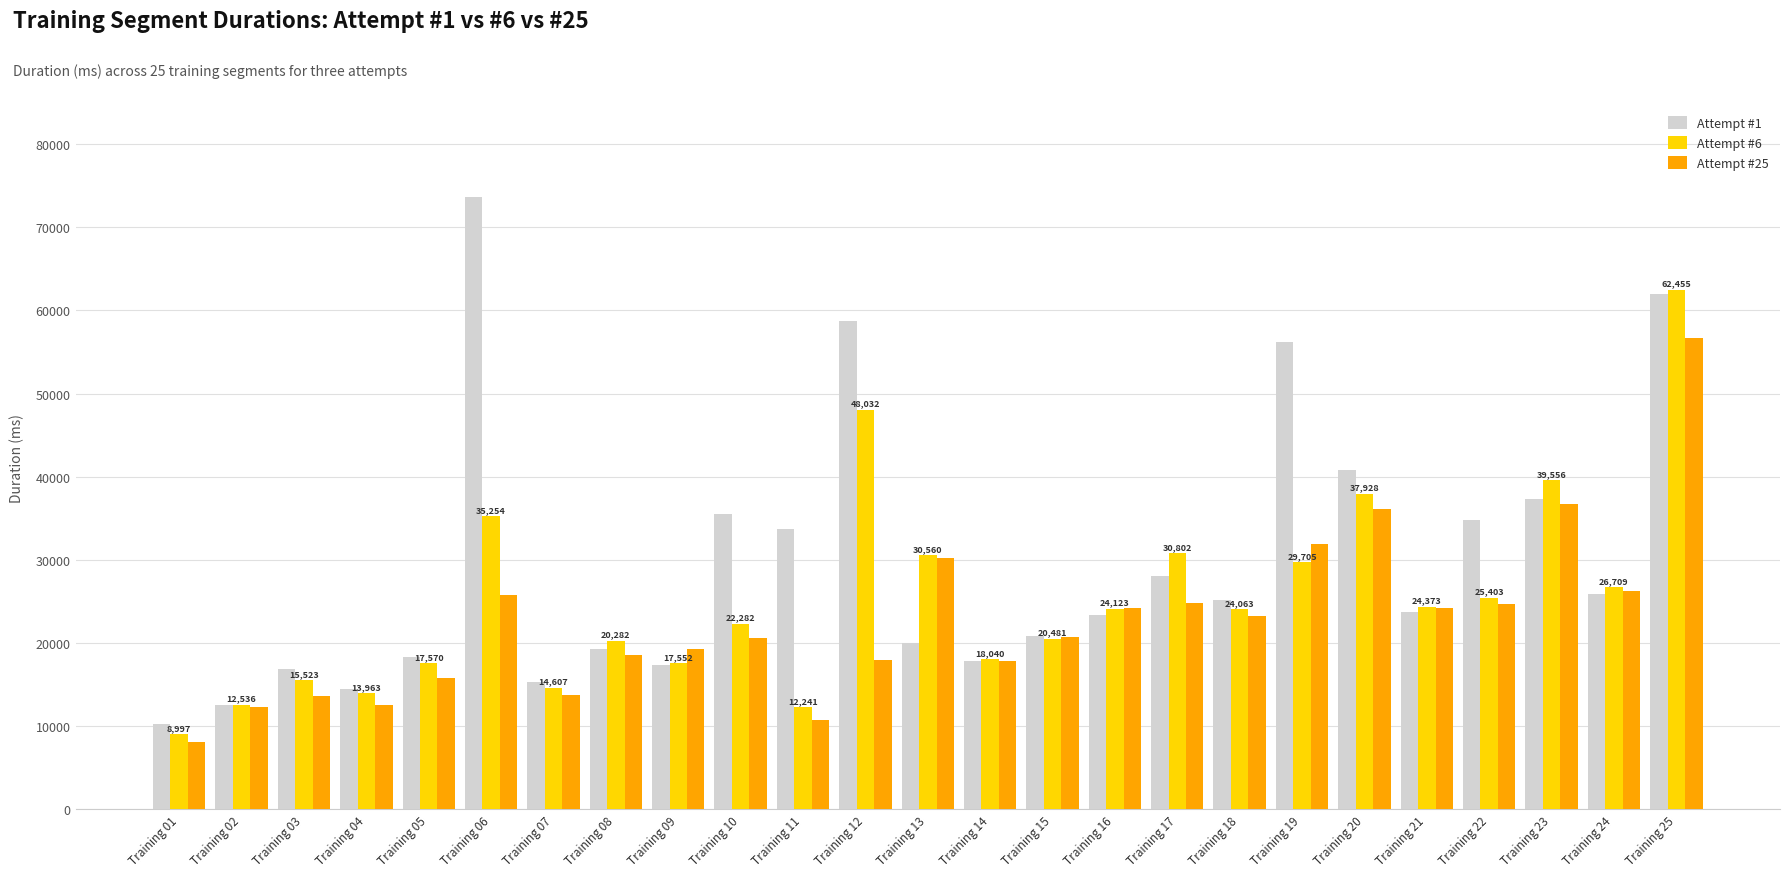

What is the difference between the maximum and minimum values in the Attempt #25 series?

48524